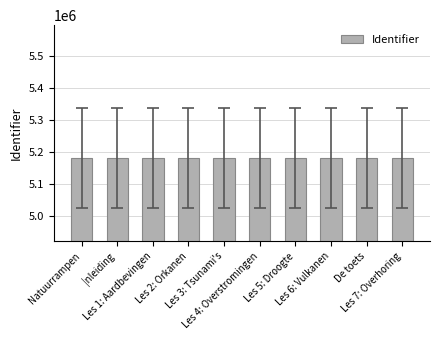

What is the difference between the values at Les 3: Tsunami's and Les 1: Aardbevingen?

16